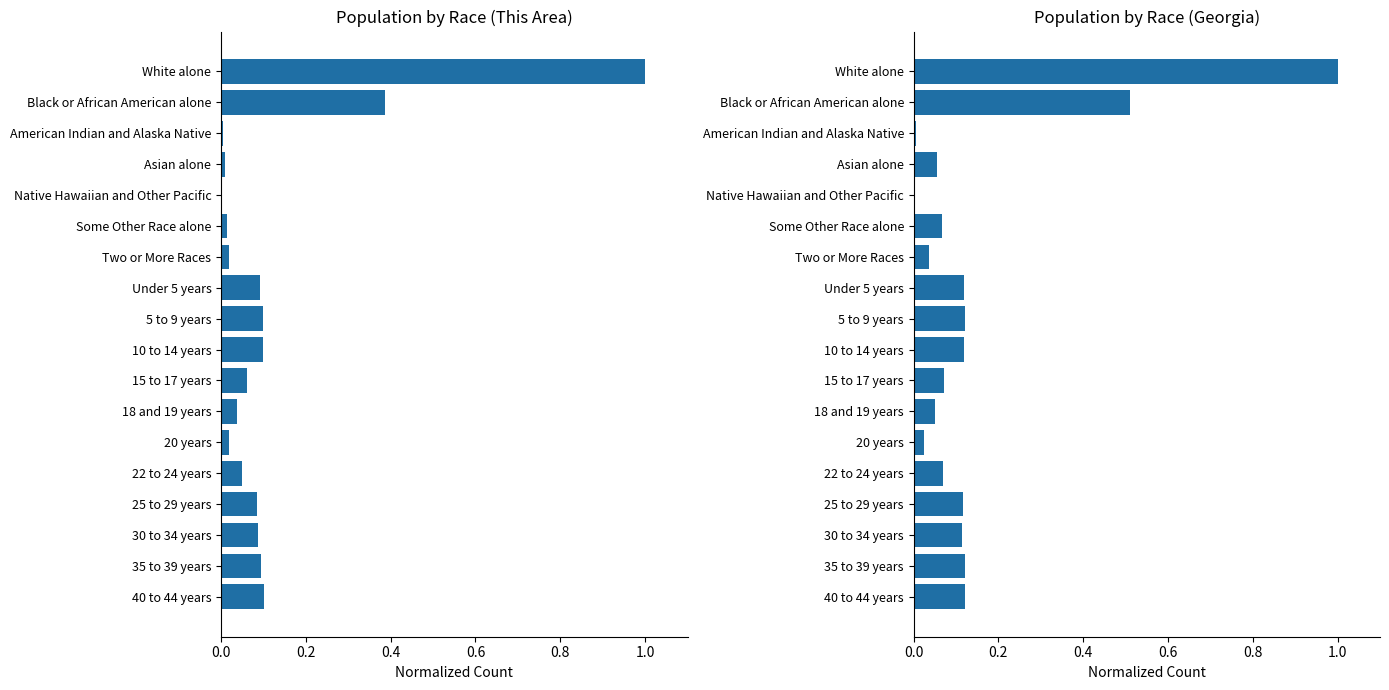

What are all the series names shown in the legend?

This Area, Georgia